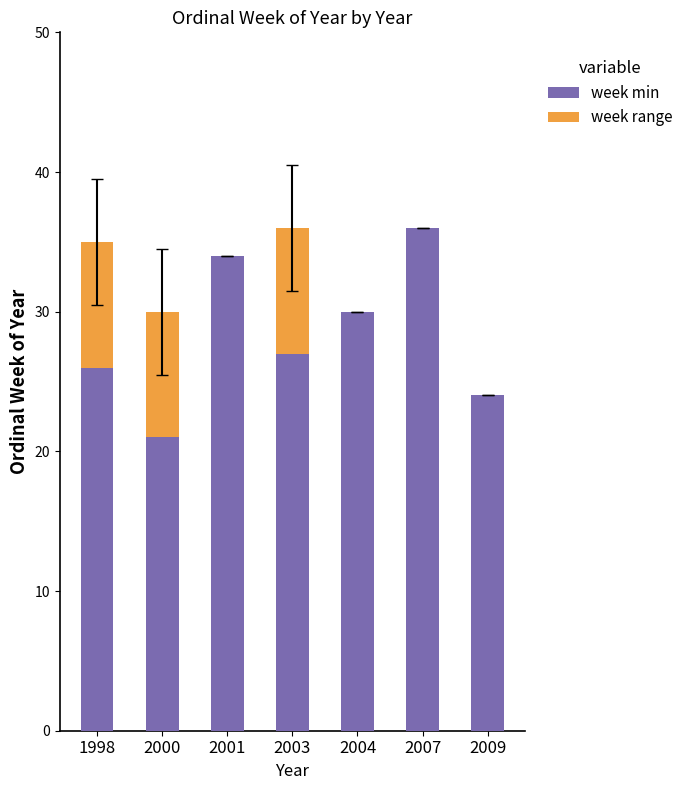

What is the total value across all series at 1998?

35